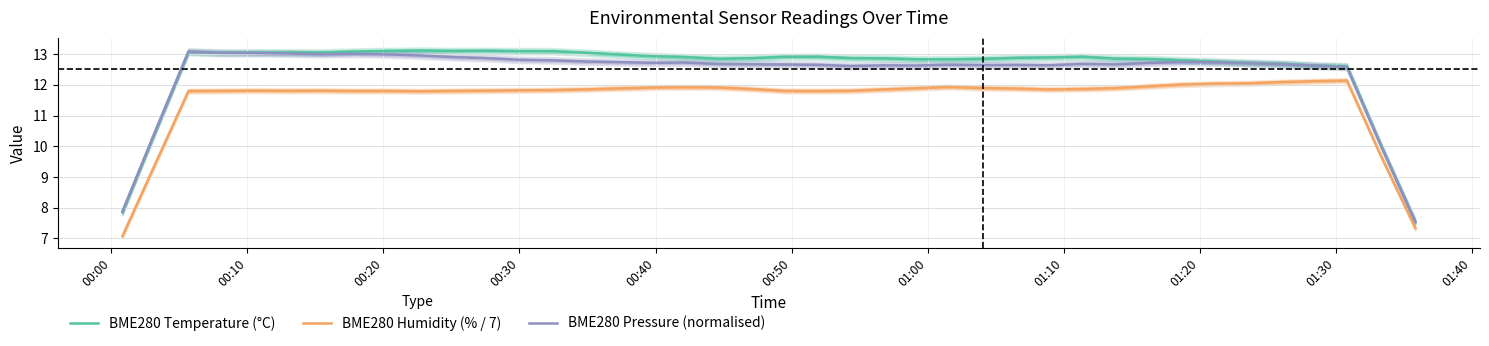

True or false: BME280 Humidity (% / 7) and BME280 Pressure (normalised) cross at least once.

False